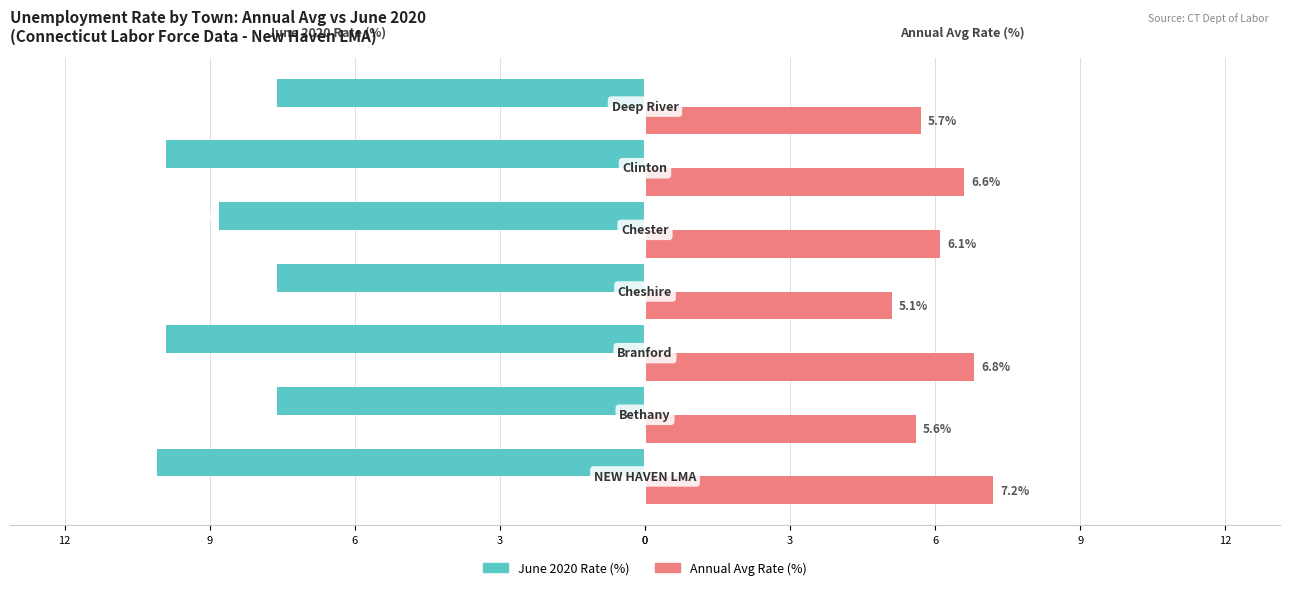

What is the average value of the June 2020 Rate (%) series?

-8.8